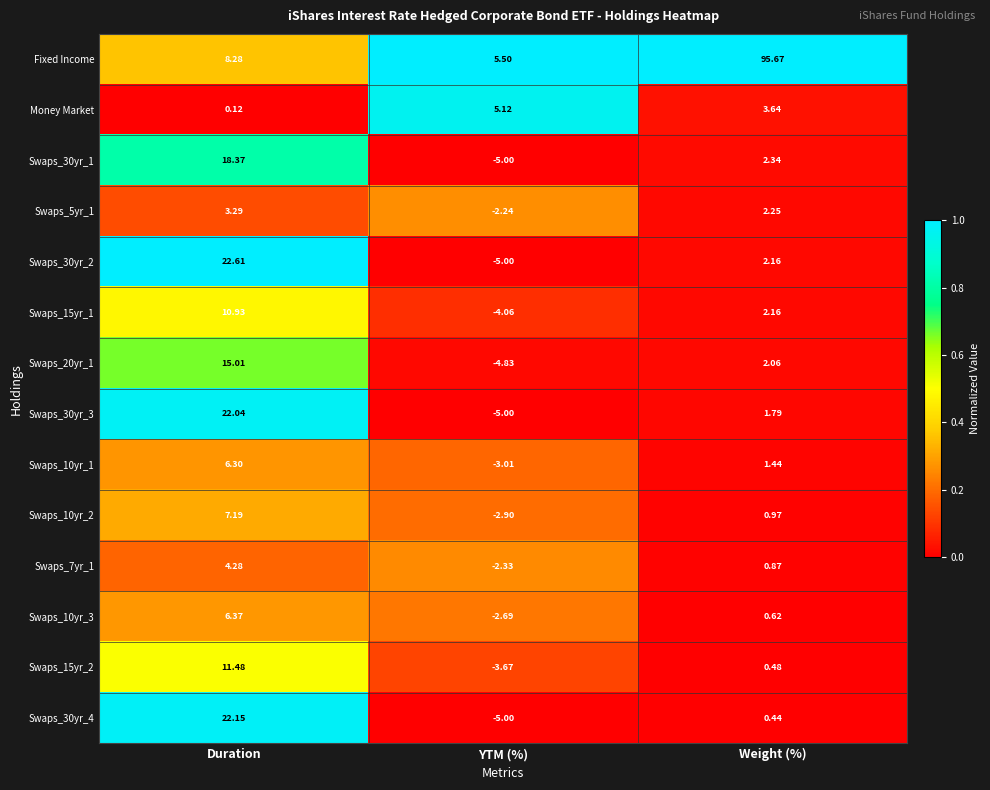

Where is Fixed Income nearest to the value 50?

Duration